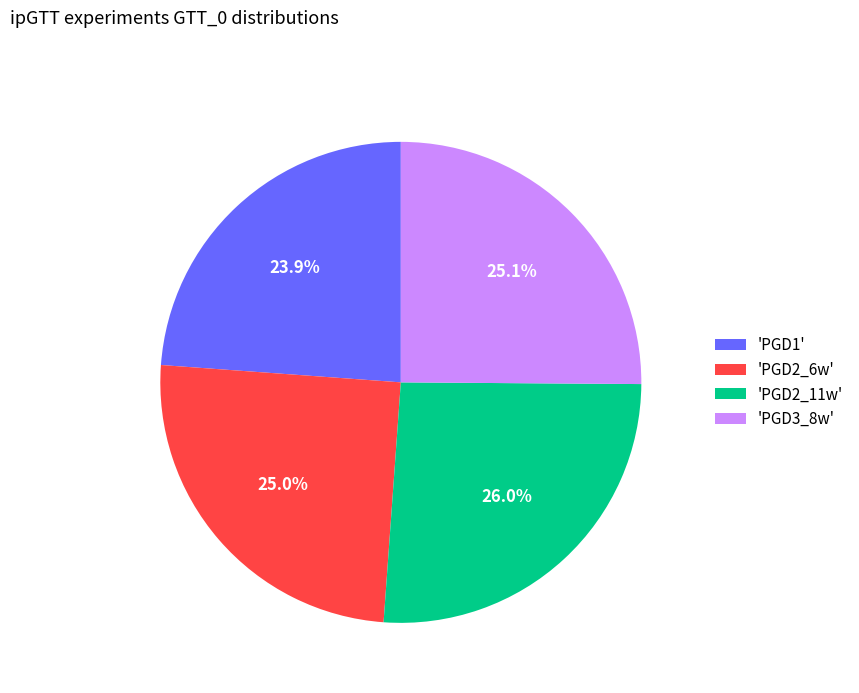

How many slices are in this pie chart?

4